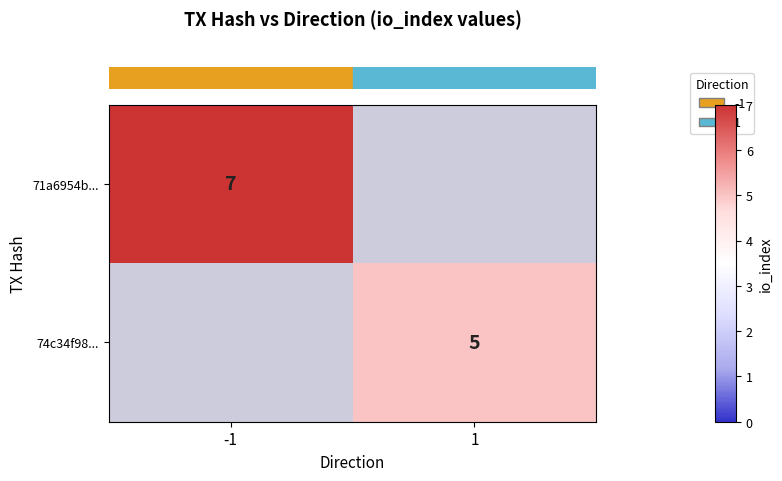

How many series are shown in this chart?

2